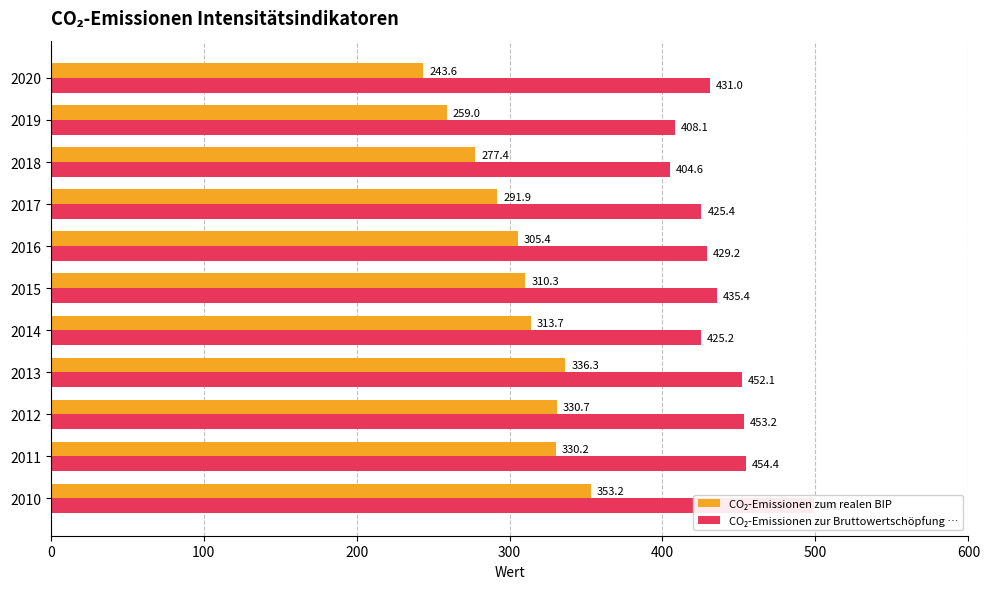

How many bars are there in total?

22